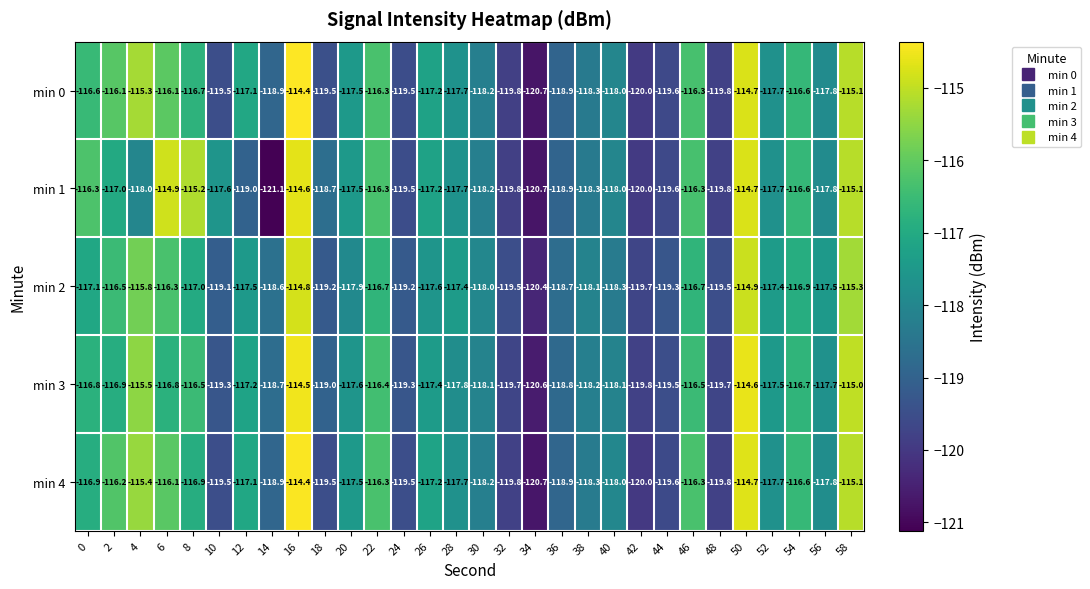

Is the value of min 3 at 52 greater than the value of min 2 at 26?

Yes